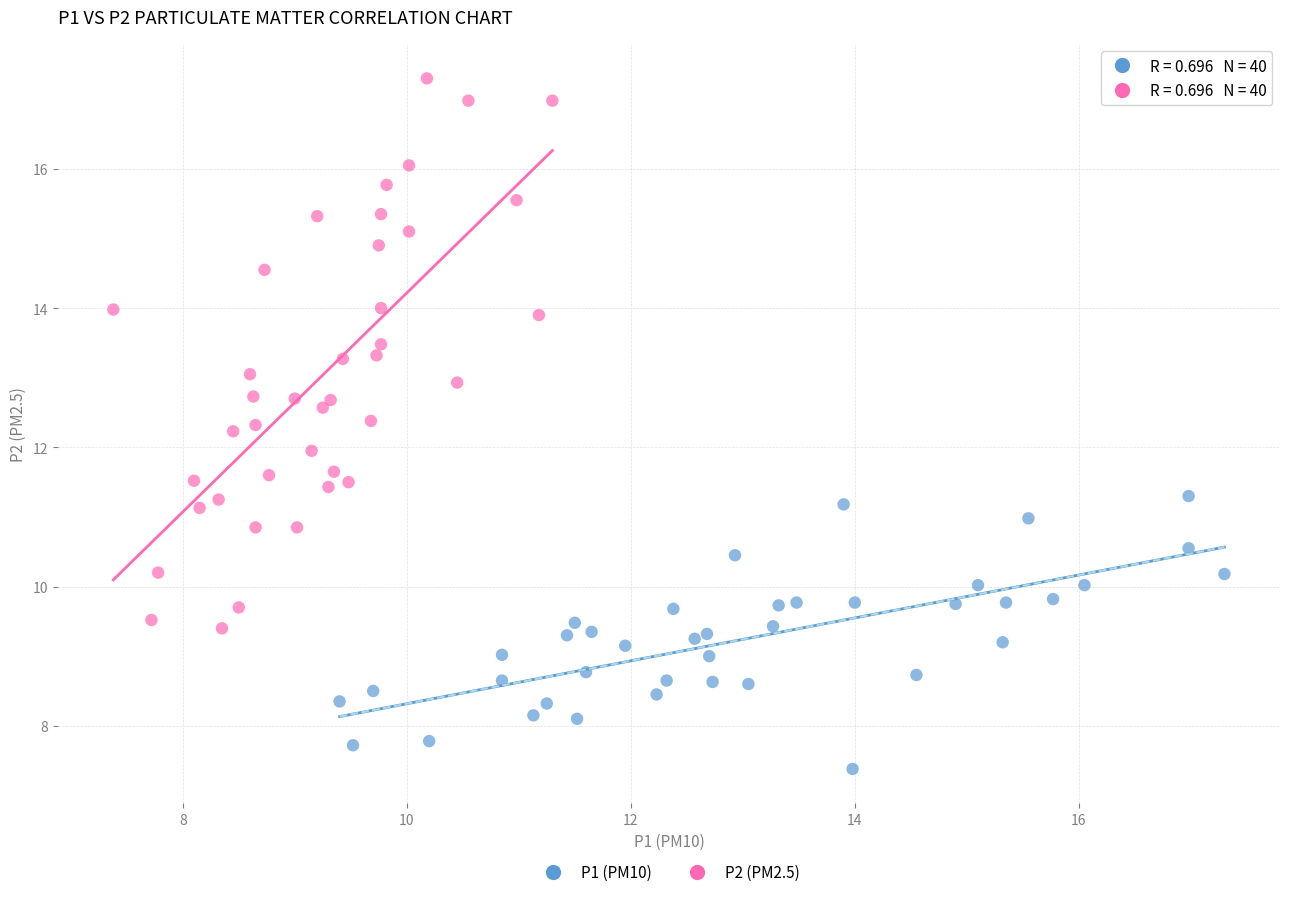

Which series contains the lowest Y value?

P1 (PM10)